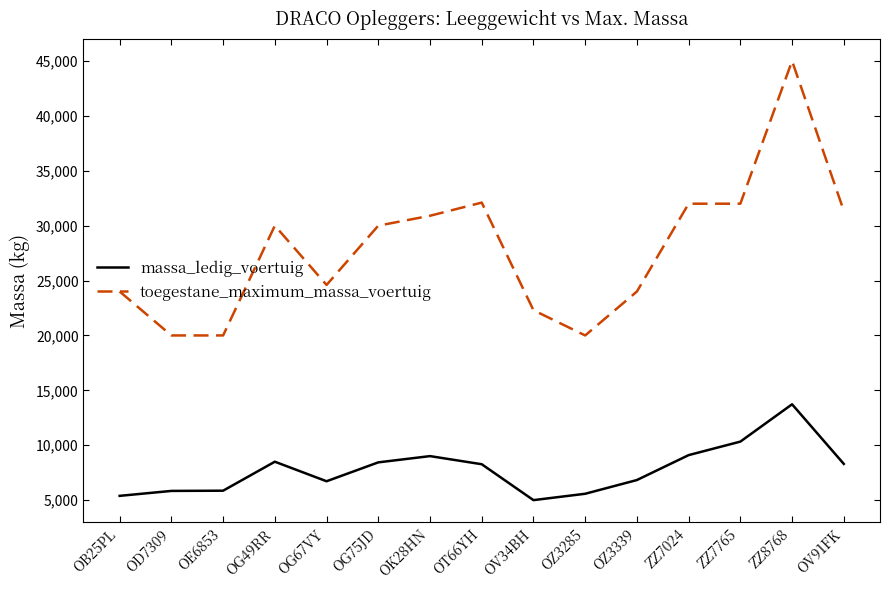

True or false: massa_ledig_voertuig and toegestane_maximum_massa_voertuig cross at least once.

False